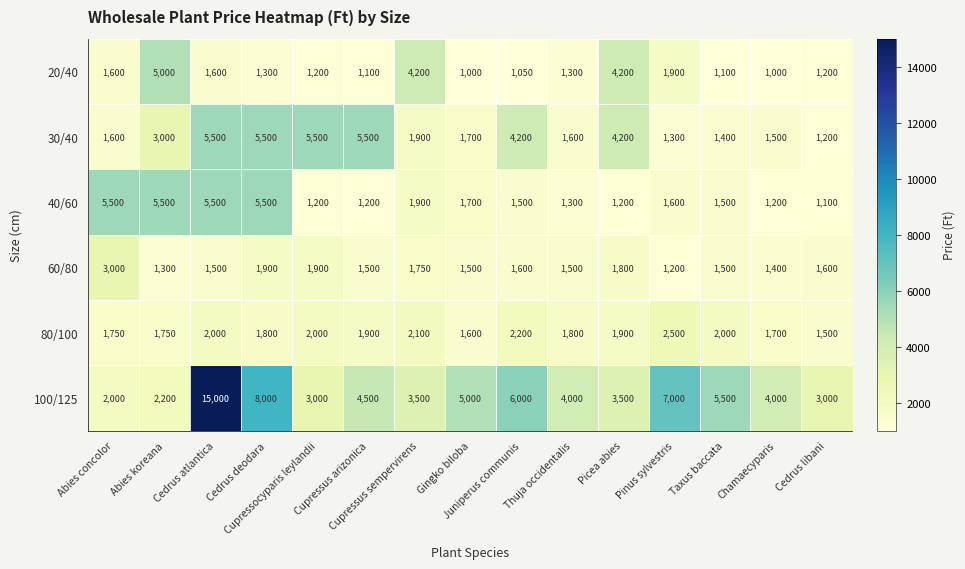

What is the maximum value shown in the chart?

15000